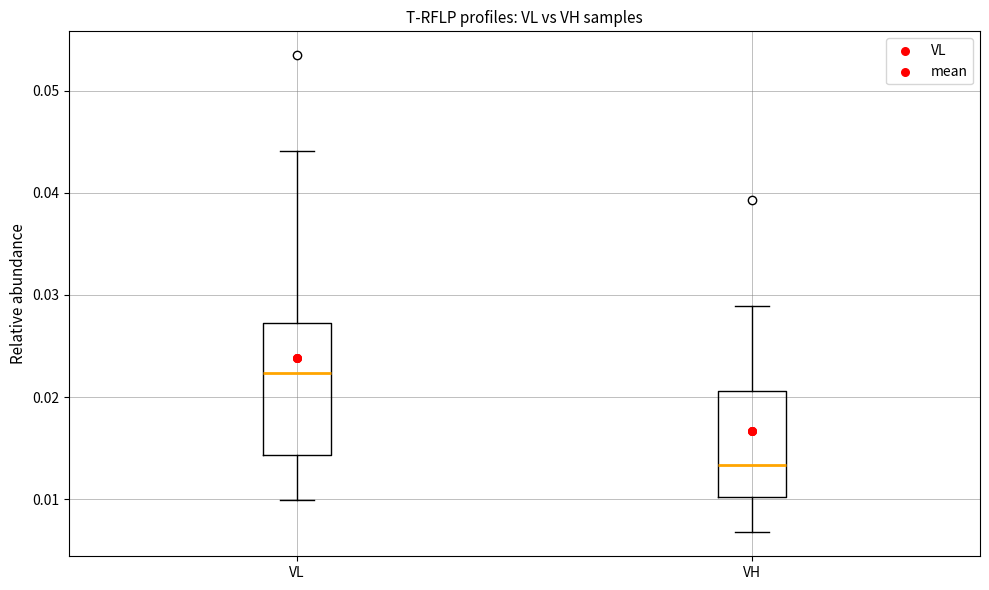

Reading left to right, transcribe this box plot: for each box, give where its median line is, the range the box spans, and where its two whiskers end, as read against the y-axis. The values are not printed on the chart, so give them approximately, as read against the axis.

VL: median 0.022, box 0.014 to 0.027, whiskers 0.010 to 0.044
VH: median 0.013, box 0.010 to 0.021, whiskers 0.007 to 0.029